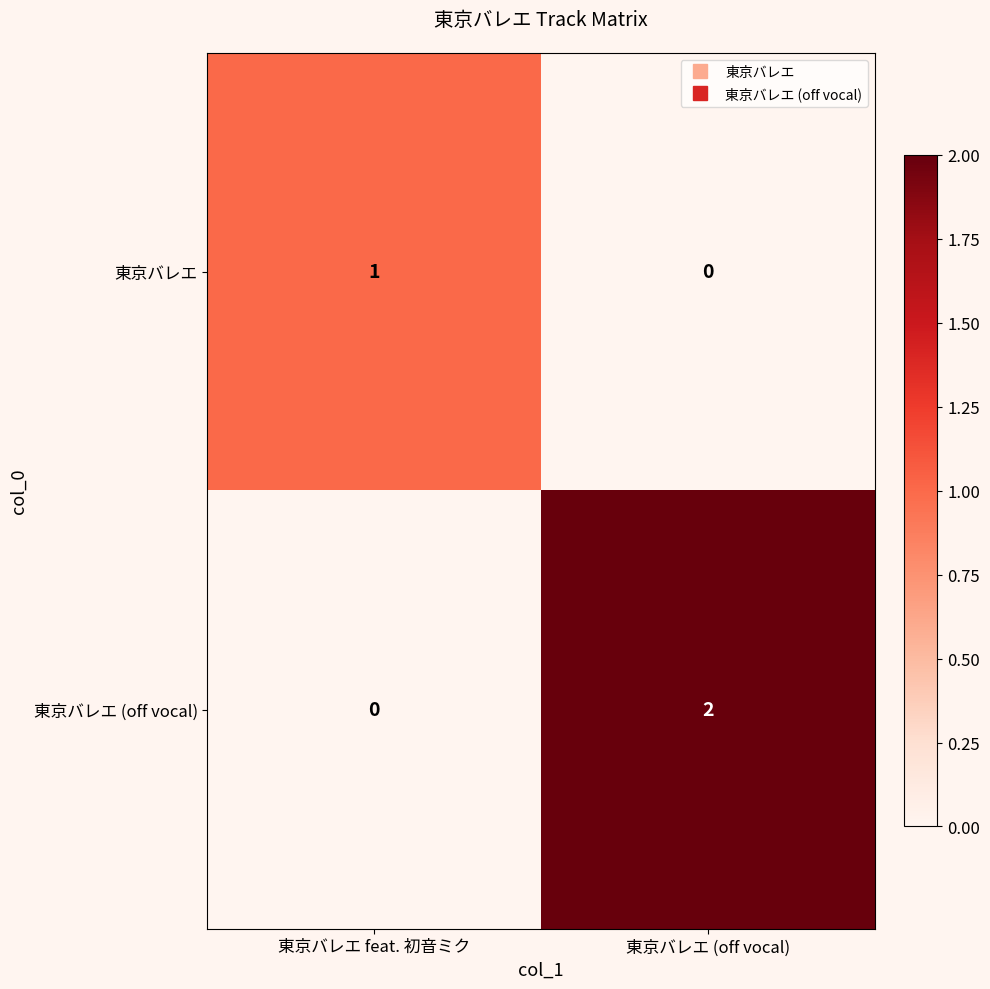

Count the number of categories in the chart.

2